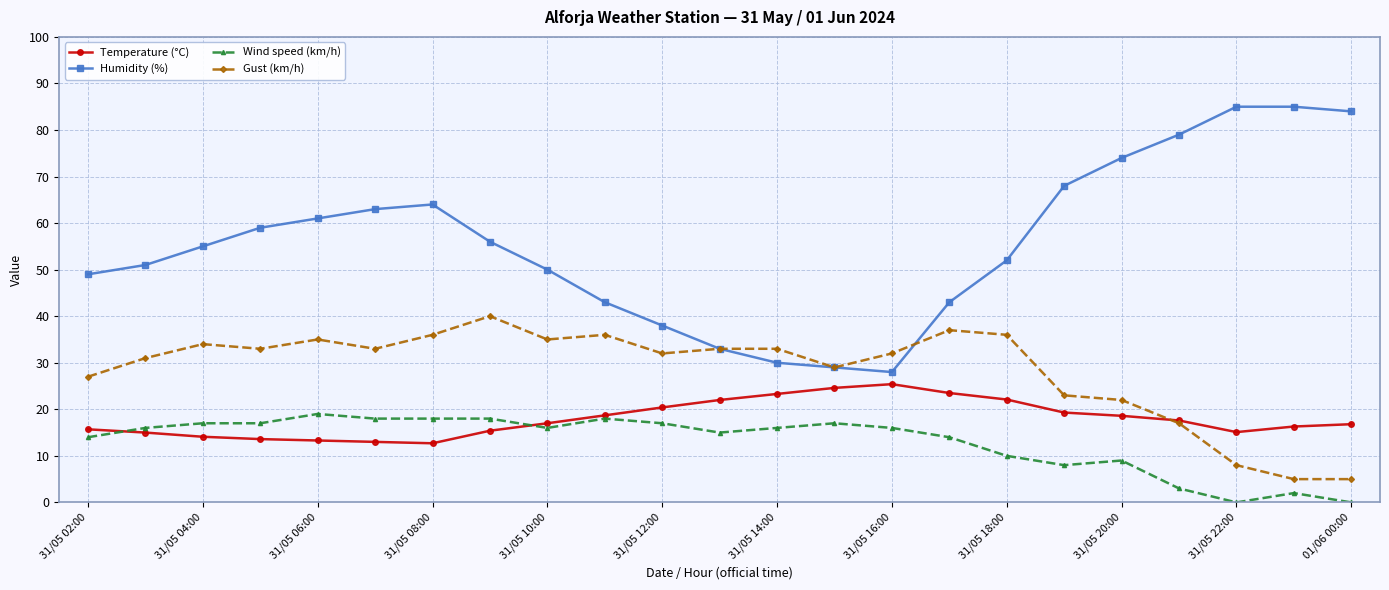

Which series has the largest total across all categories?

Humidity (%)